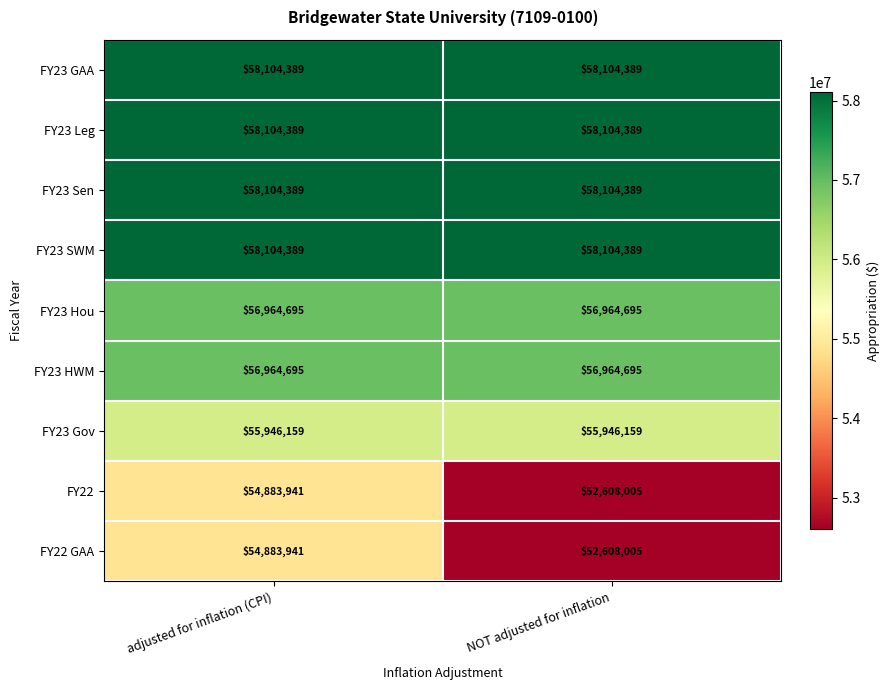

What is the sum of all FY23 Hou values?

113929390